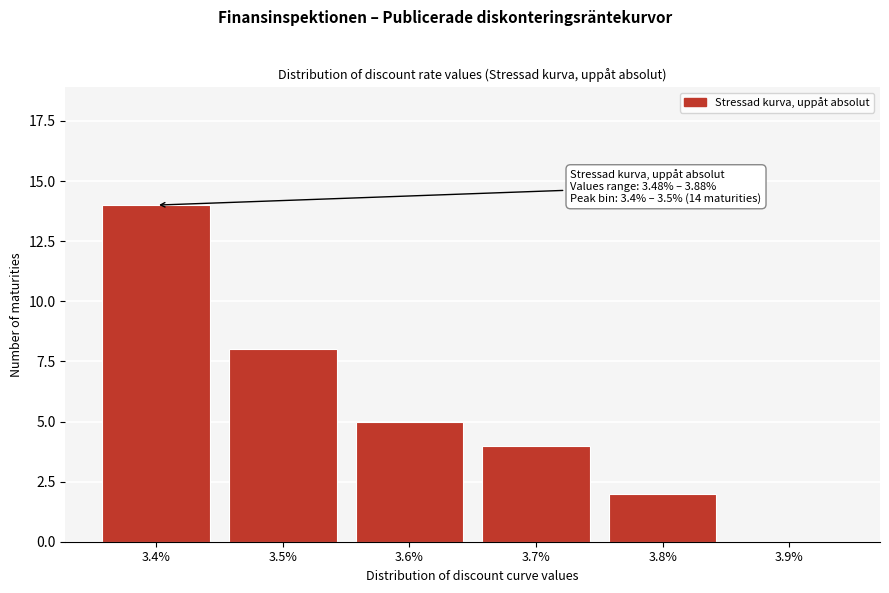

Reading left to right, what are all the values shown in this chart?

3.4%=14	3.5%=8	3.6%=5	3.7%=4	3.8%=2	3.9%=0